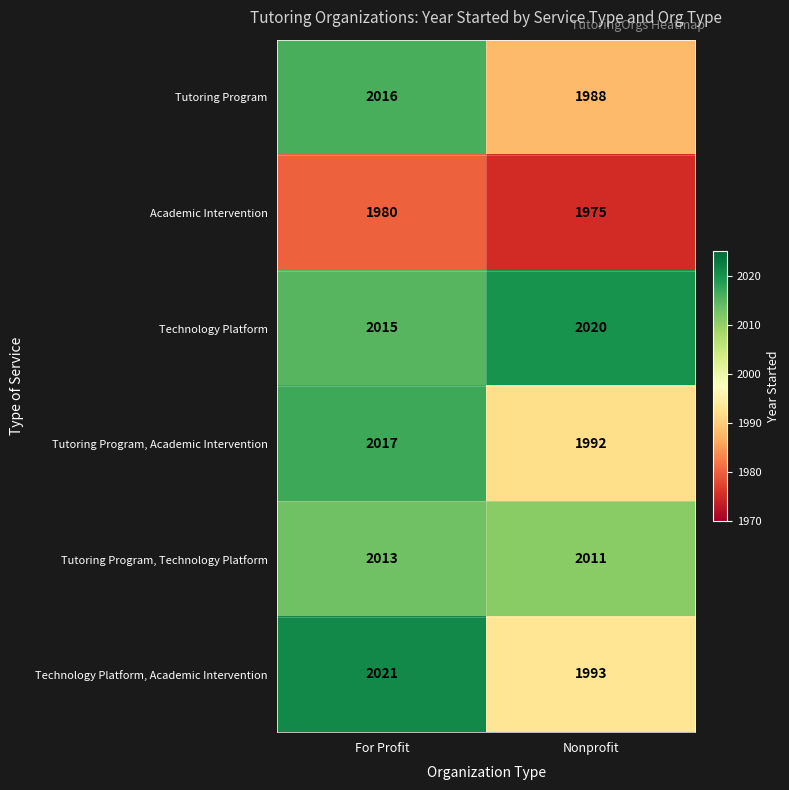

What is the highest value of the Technology Platform, Academic Intervention series?

2021